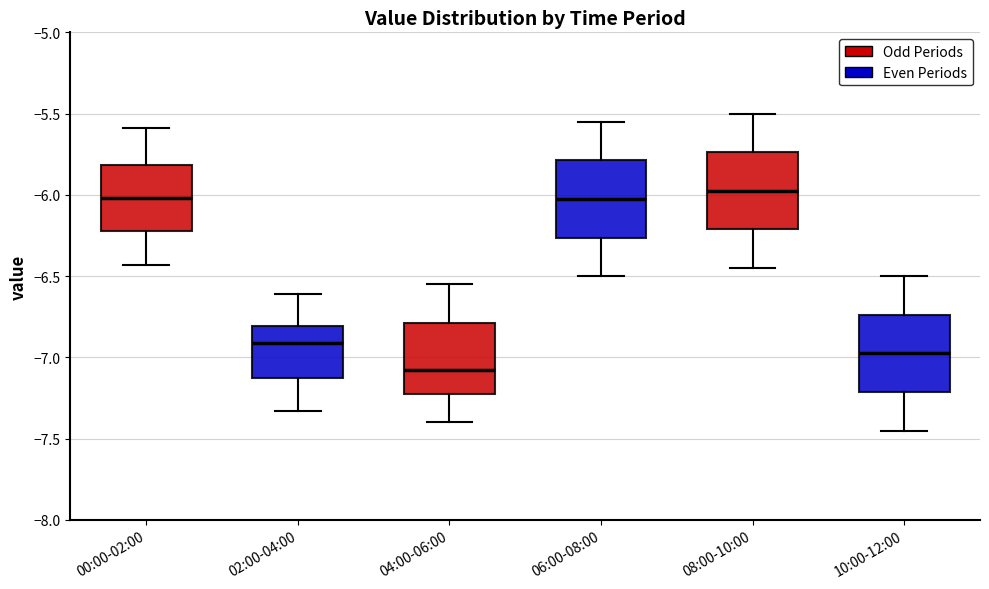

Reading left to right, transcribe this box plot: for each box, give where its median line is, the range the box spans, and where its two whiskers end, as read against the y-axis. The values are not printed on the chart, so give them approximately, as read against the axis.

00:00-02:00: median -6.00, box -6.20 to -5.80, whiskers -6.45 to -5.60
02:00-04:00: median -6.90, box -7.10 to -6.80, whiskers -7.35 to -6.60
04:00-06:00: median -7.05, box -7.25 to -6.80, whiskers -7.40 to -6.55
06:00-08:00: median -6.00, box -6.25 to -5.80, whiskers -6.50 to -5.55
08:00-10:00: median -5.95, box -6.20 to -5.75, whiskers -6.45 to -5.50
10:00-12:00: median -6.95, box -7.20 to -6.75, whiskers -7.45 to -6.50